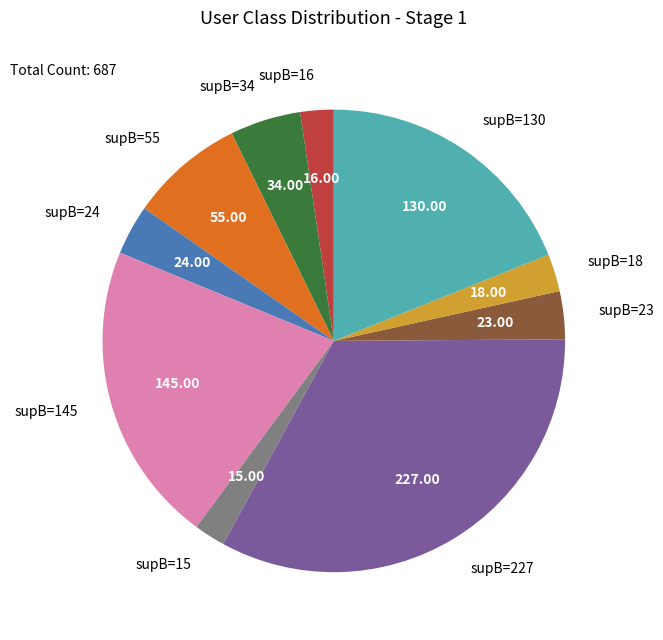

How many segments does this pie chart have?

10